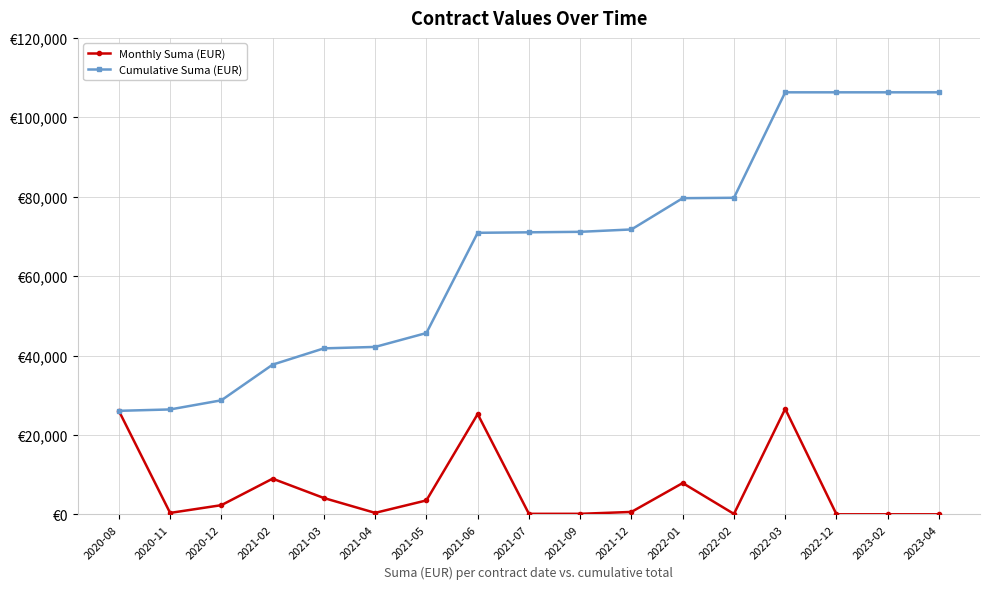

Where does the Cumulative Suma (EUR) series first go above 71027?

2021-07